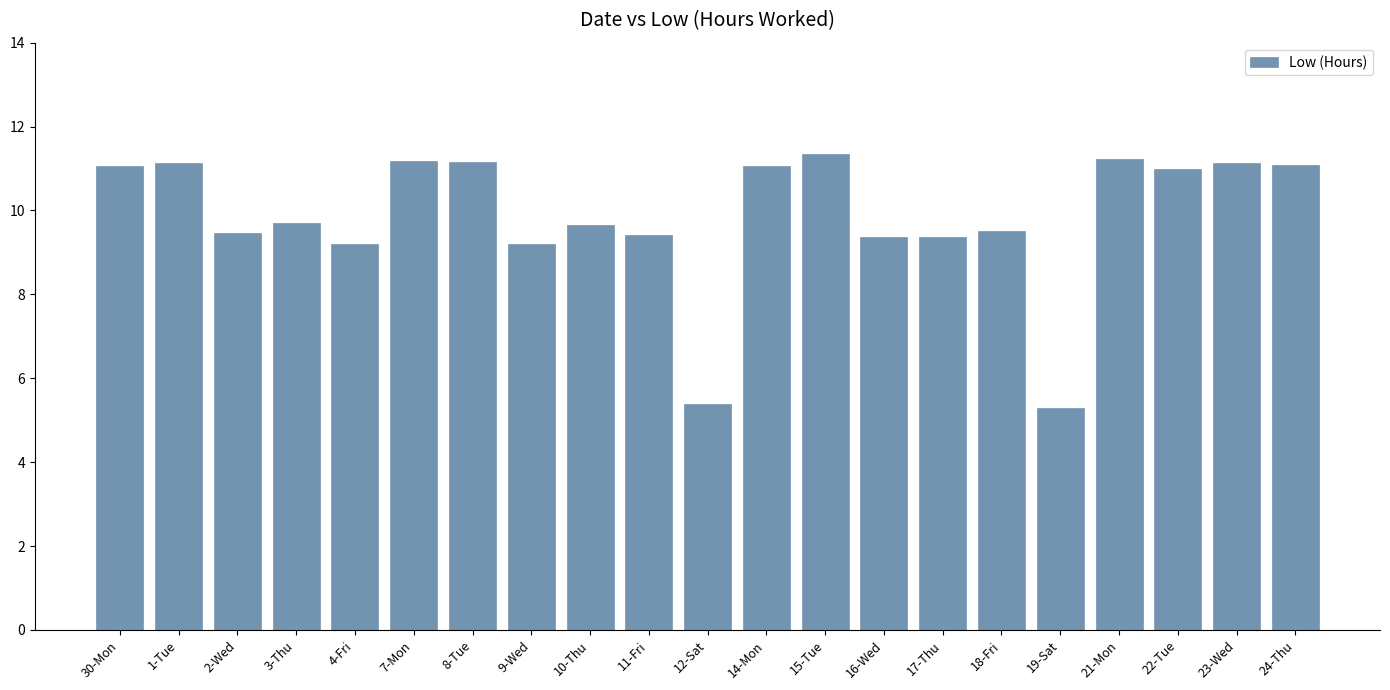

Count the number of categories in the chart.

21